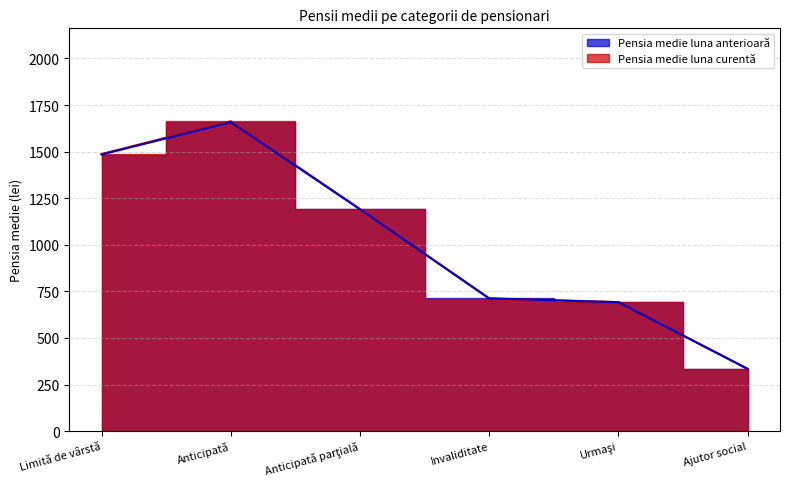

What is the label of the 4th point from the left?

Invaliditate